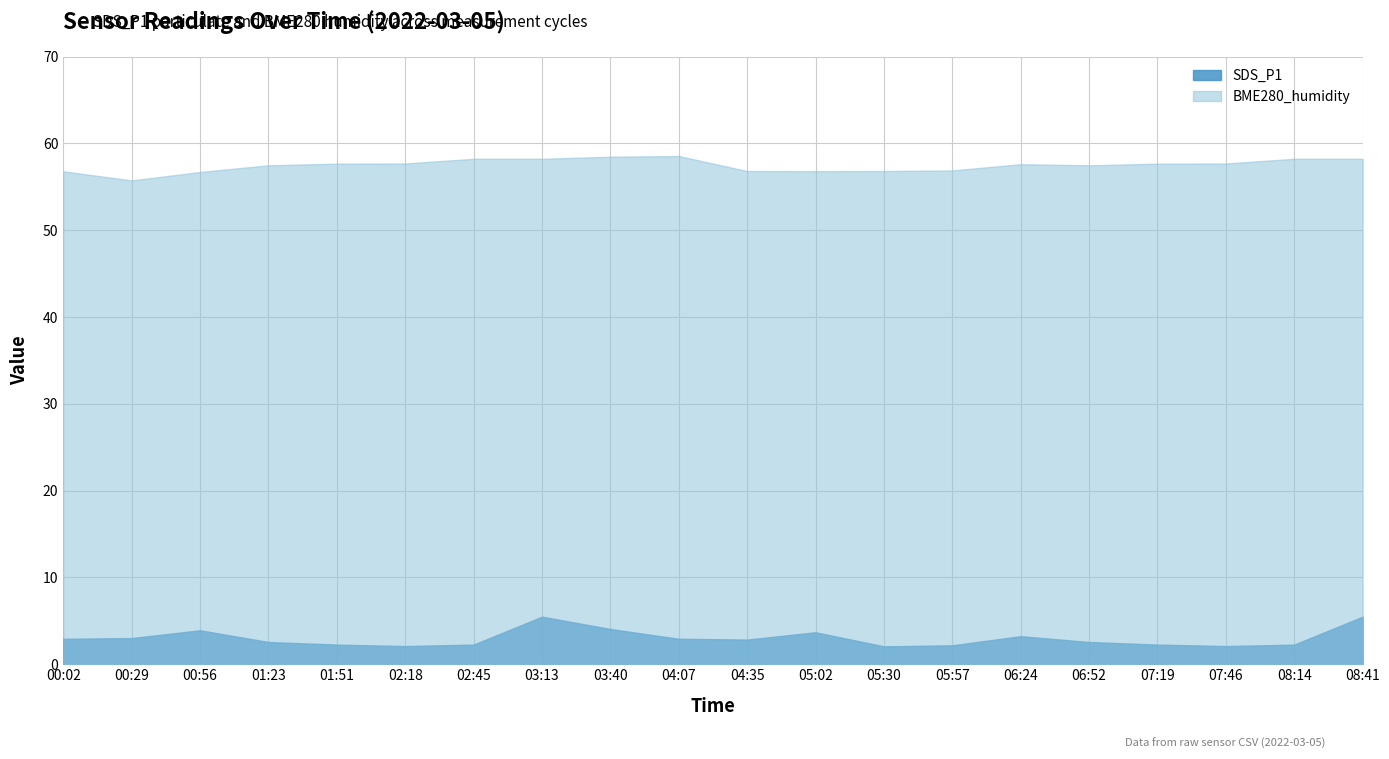

List the labels in order of BME280_humidity value, largest first.

04:07, 03:40, 02:45, 03:13, 08:14, 08:41, 02:18, 07:46, 01:51, 07:19, 06:24, 01:23, 06:52, 05:57, 04:35, 05:30, 05:02, 00:02, 00:56, 00:29